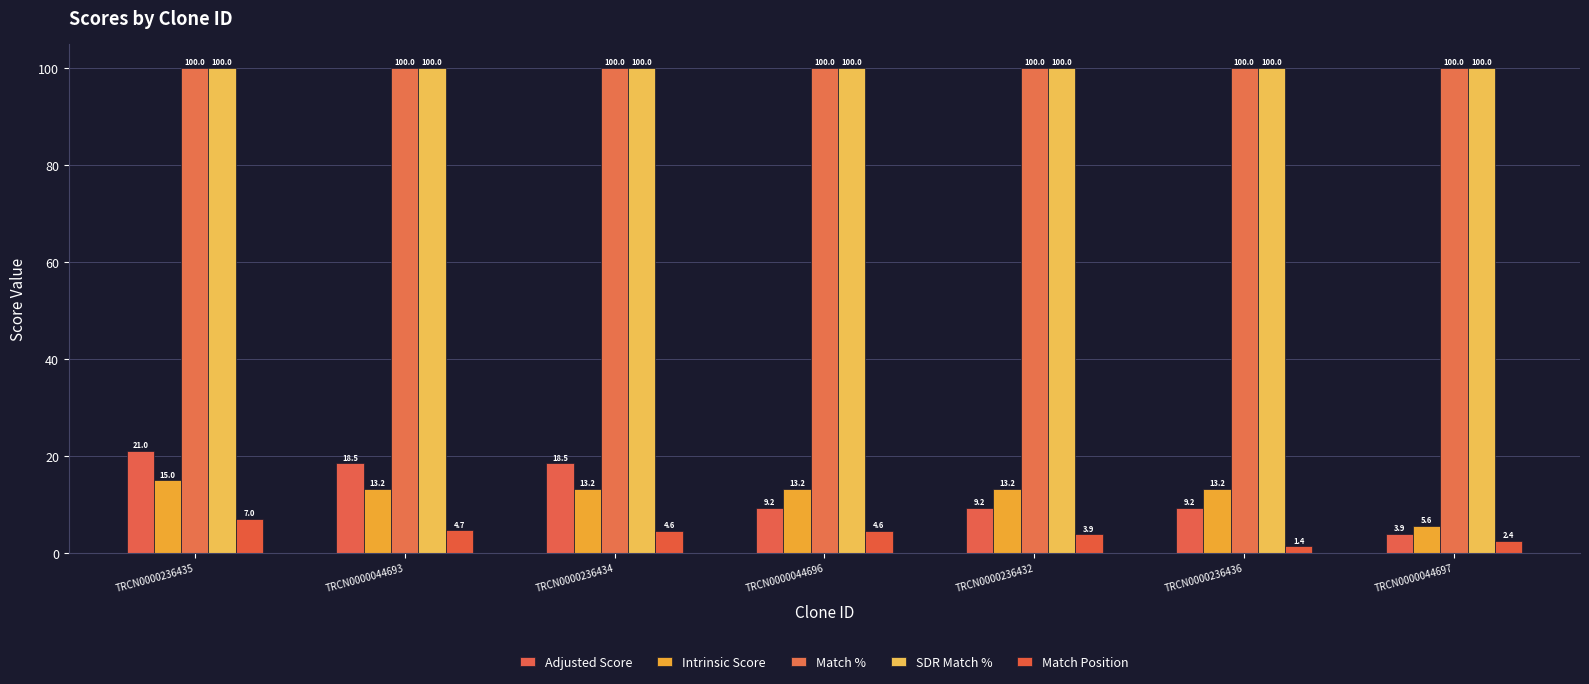

Count the number of data series in this chart.

5